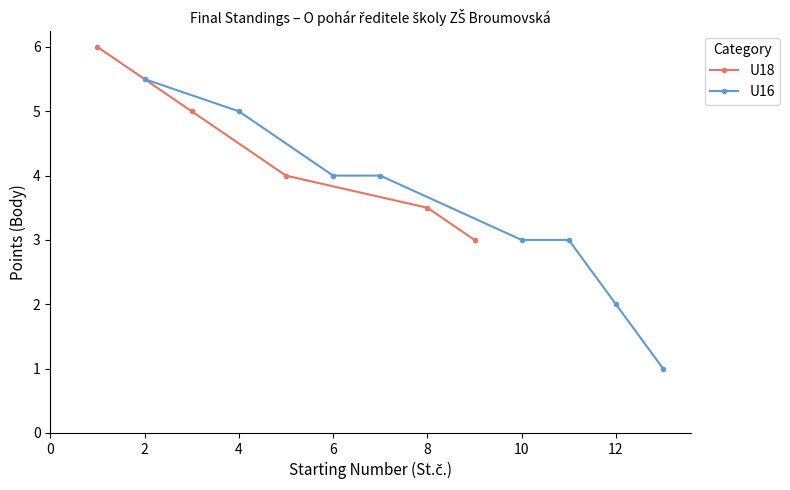

True or false: U18 has more than 1 points higher than both neighbors.

False